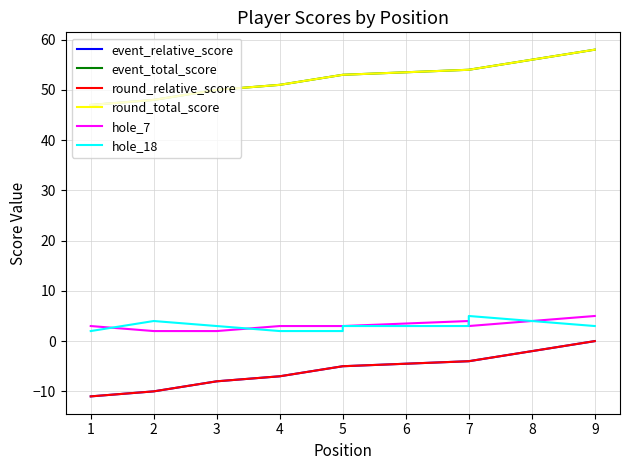

What is the difference between the maximum and minimum values in the event_total_score series?

11